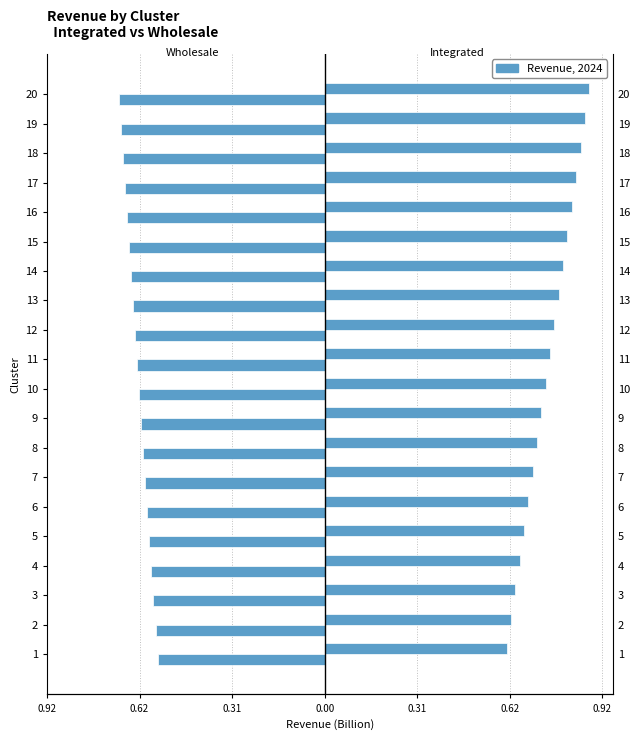

Between 2 and 18, which series saw the biggest shift?

integrated